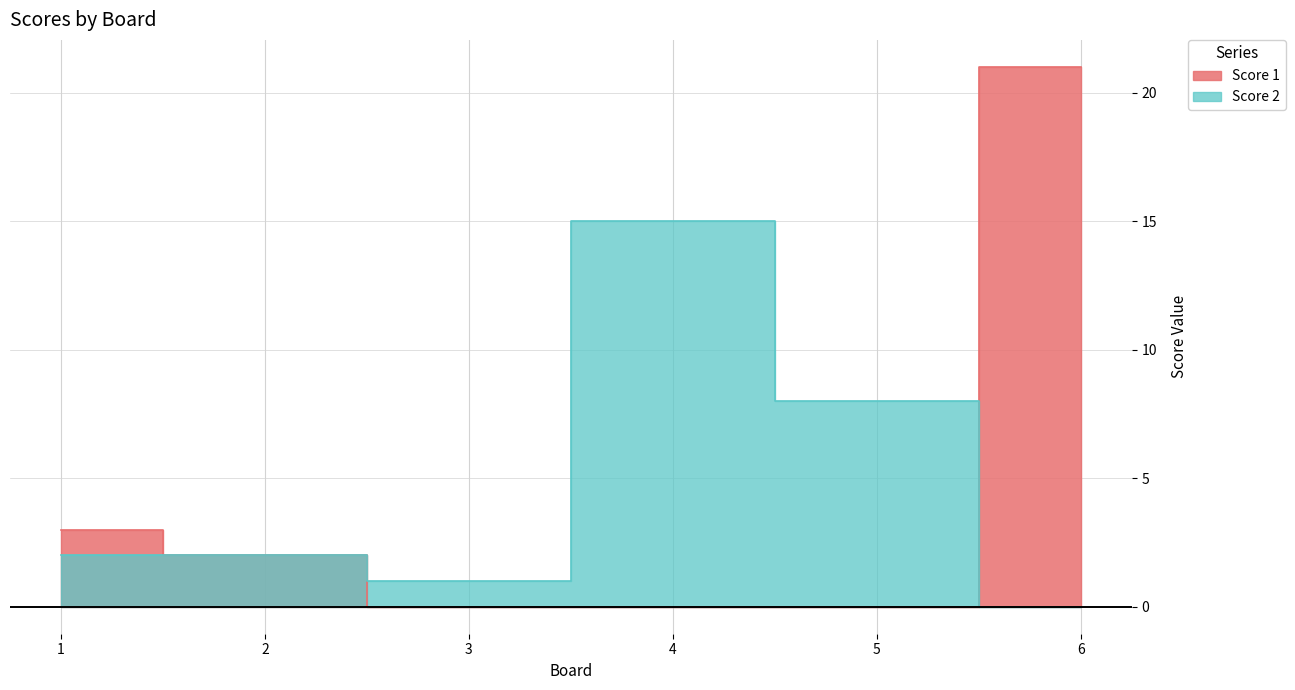

What is the value of the Score 1 point at the 6th from the left?

21